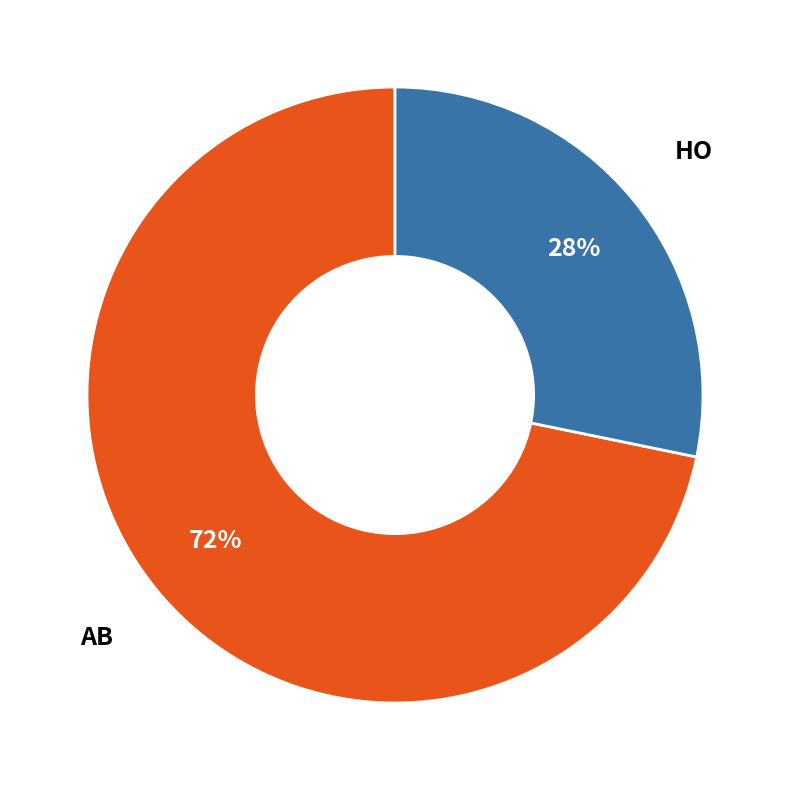

Rank the categories by value from lowest to highest.

HO, AB